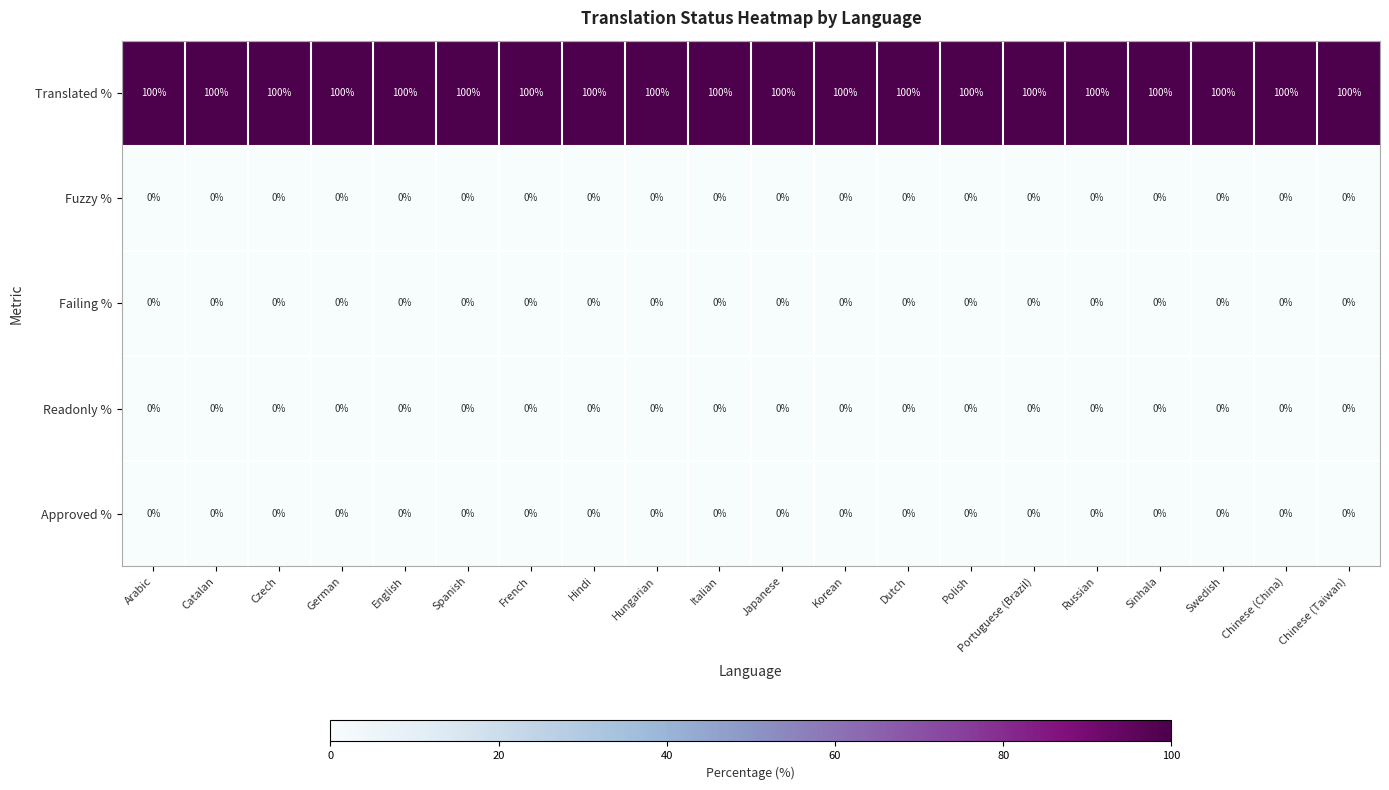

What is the total value across all series at Spanish?

100